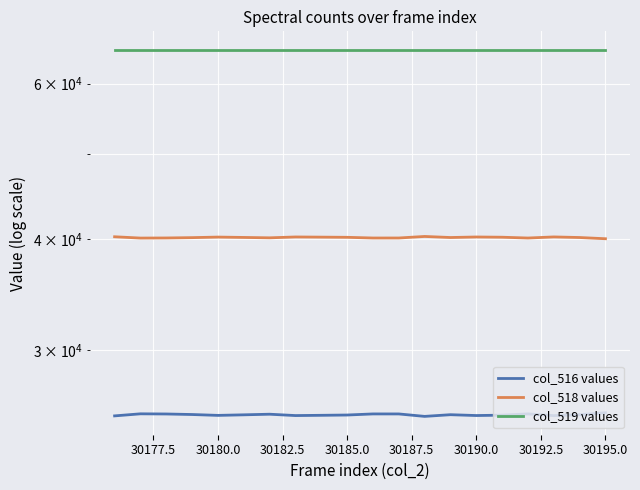

Between 30177.5 and 30180.0, which series saw the biggest shift?

col_516 values